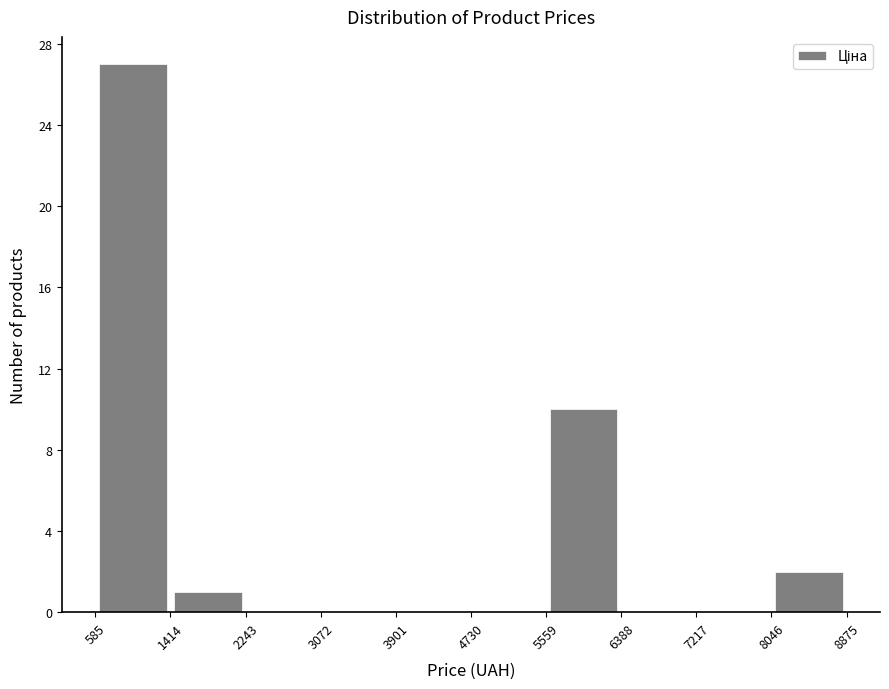

Reading left to right, transcribe this chart: for each bar, give the range it covers on the x-axis and its height. Neither the bar edges nor the heights are printed on the chart, so give them approximately, as read against the axes.

600 to 1400: 27
1400 to 2200: 1
2200 to 3100: 0
3100 to 3900: 0
3900 to 4700: 0
4700 to 5600: 0
5600 to 6400: 10
6400 to 7200: 0
7200 to 8000: 0
8000 to 8900: 2